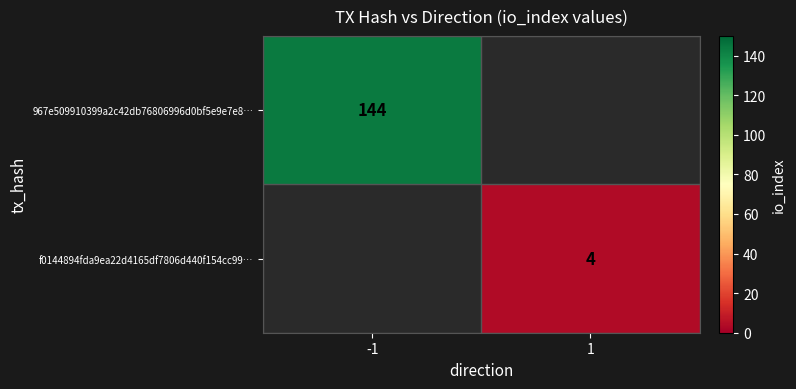

Is it true that 967e509910399a2c42db76806996d0bf5e9e7e8… equals 38.3 at -1?

False